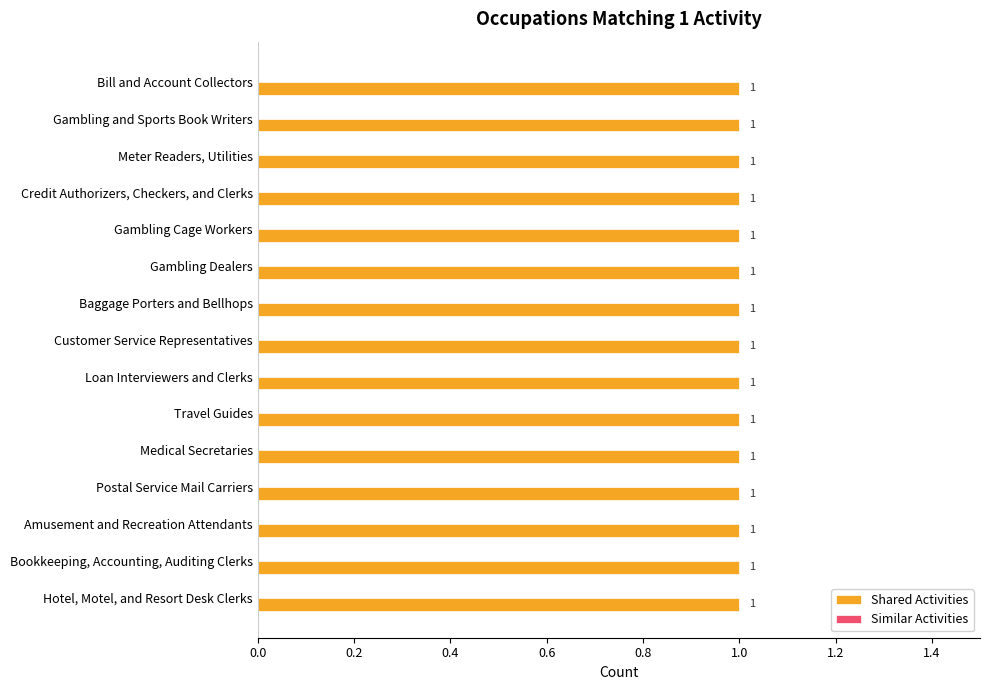

At how many categories does at least one series exceed 0?

15